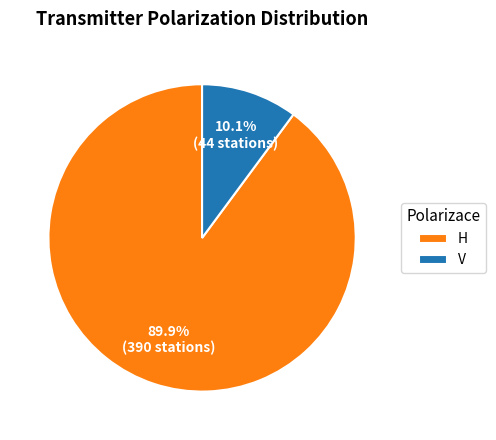

Do V and H together represent more than half of the pie?

Yes